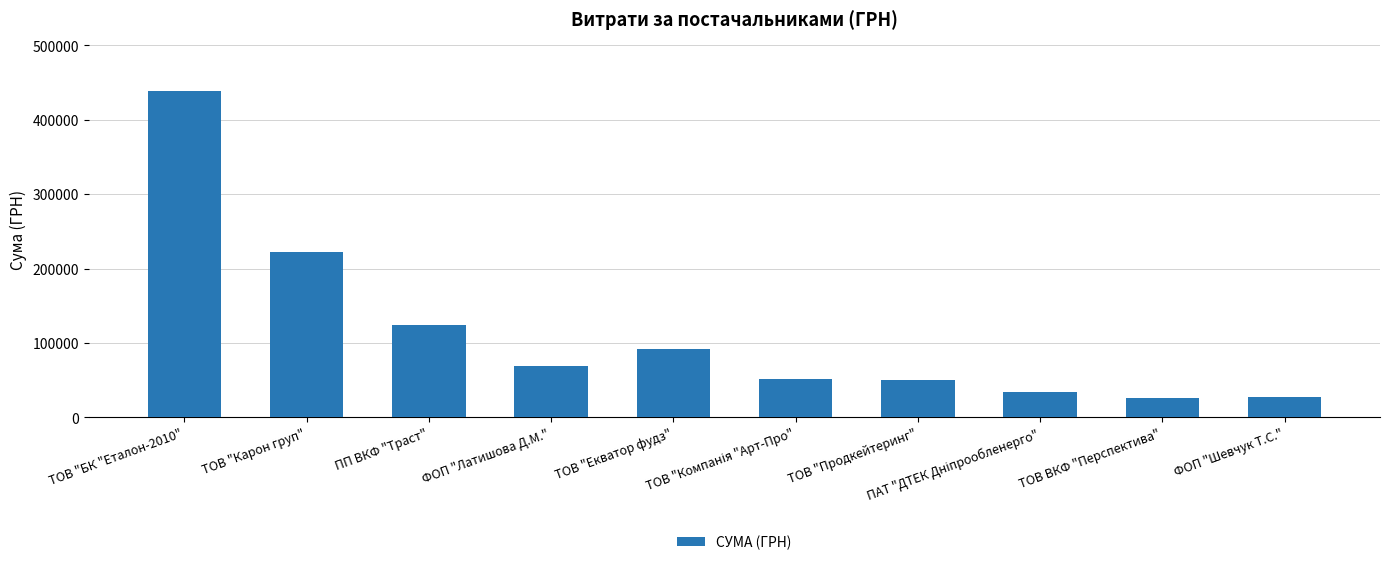

Is it true that the value at ПП ВКФ "Траст" is 124372.4?

True